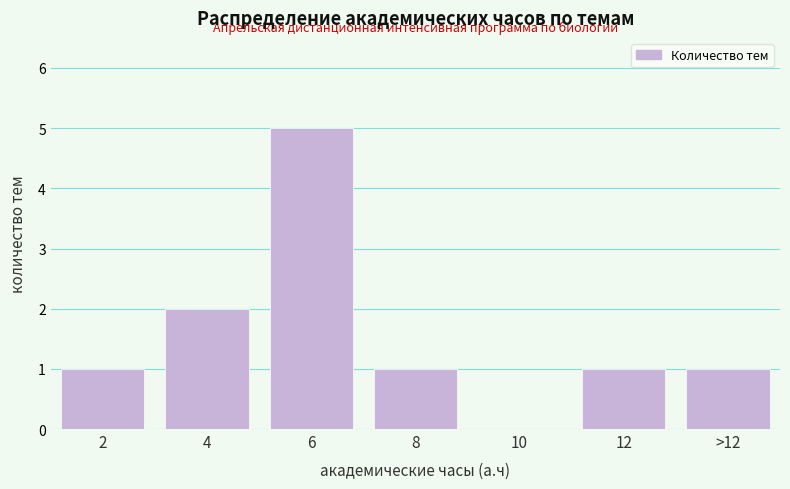

Reading right to left, what are all the values shown in this chart?

>12=1	12=1	10=0	8=1	6=5	4=2	2=1